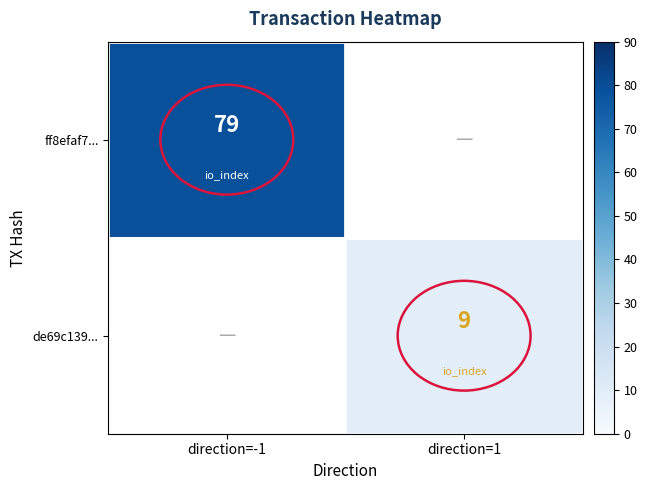

What is the maximum value shown in the chart?

79.0